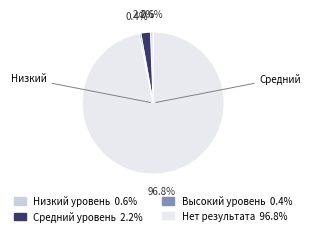

True or false: Средний уровень accounts for 2% of the total.

True